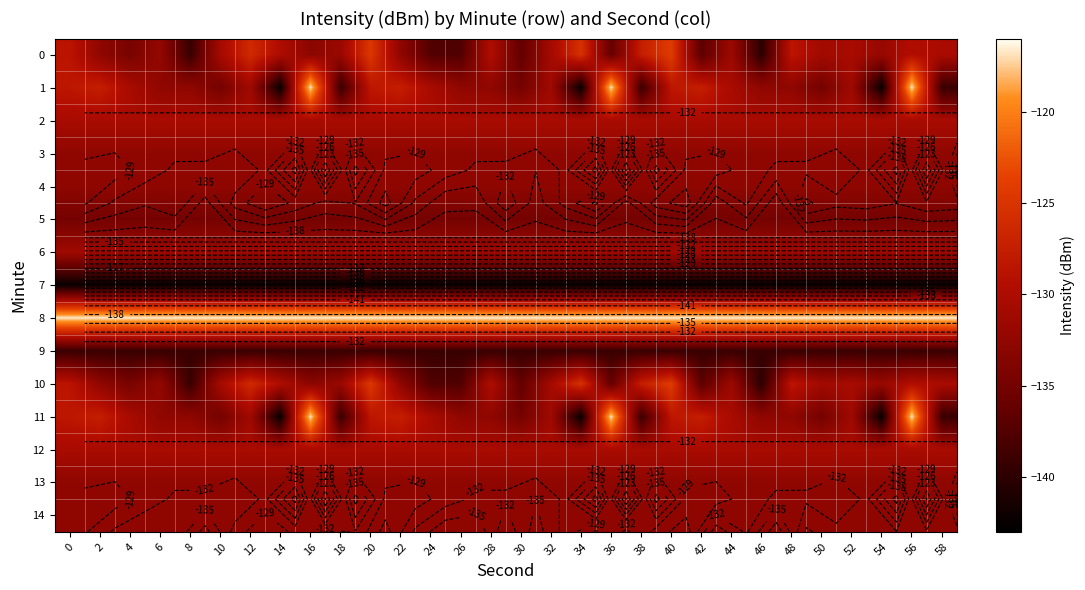

At which category is the sum across all series the highest?

56